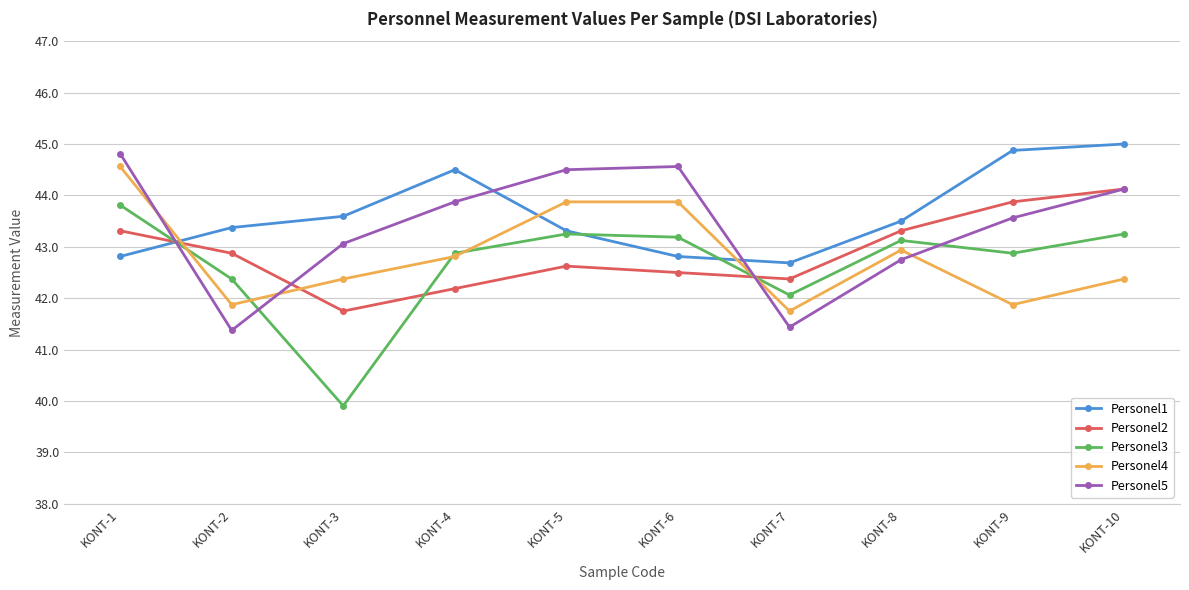

Rank the series by their maximum value, from highest to lowest.

Personel1, Personel5, Personel4, Personel2, Personel3